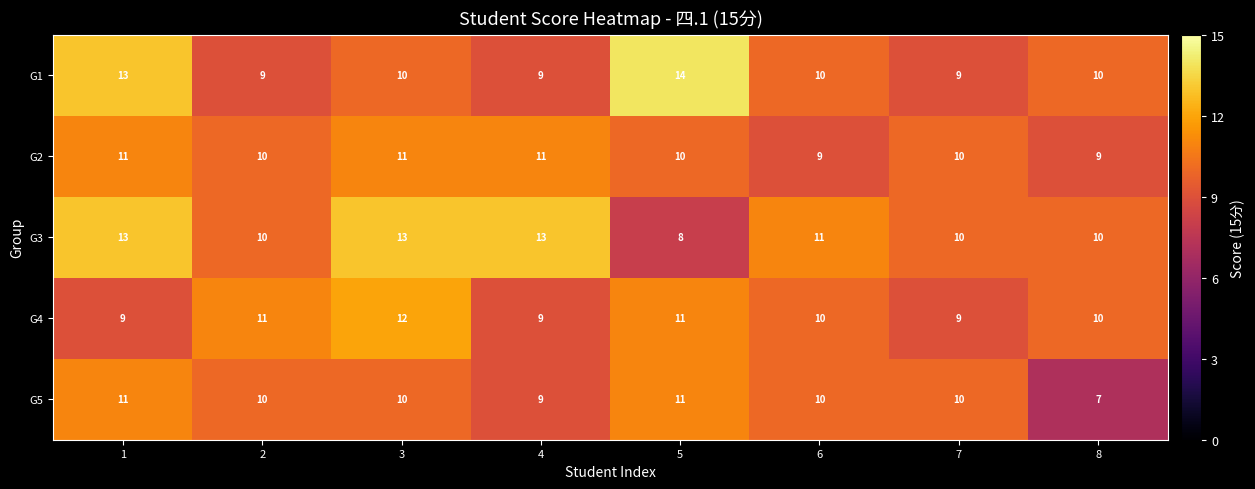

Which label corresponds to the largest value in the chart?

5